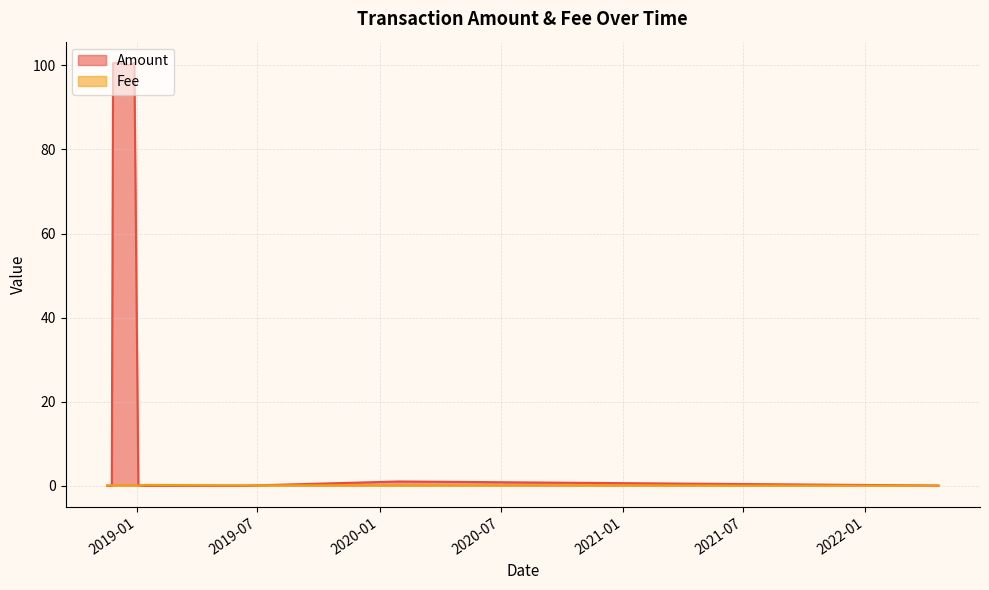

What is the label of the 8th point from the left?

2018-12-28